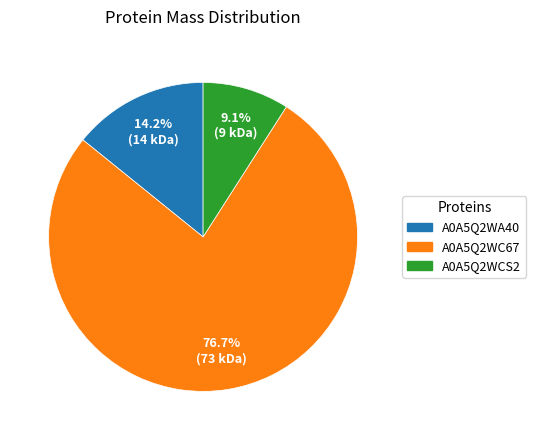

Does any single category account for the majority?

Yes